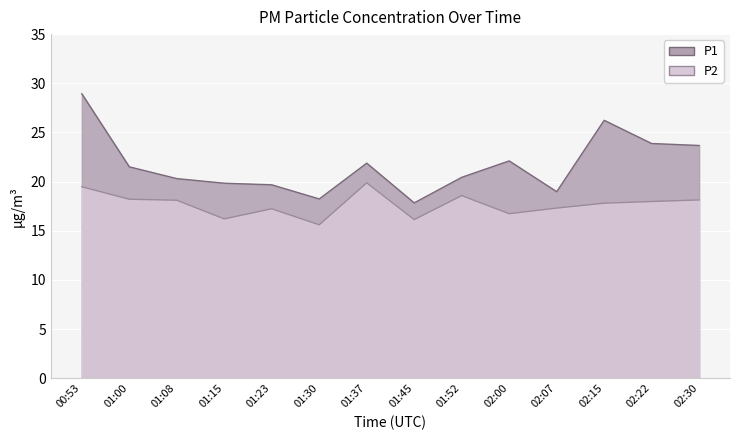

Reading left to right, list all the values displayed in this chart.

P1: 00:53=28.9	01:00=21.5	01:08=20.3	01:15=19.8	01:23=19.7	01:30=18.2	01:37=21.9	01:45=17.8	01:52=20.4	02:00=22.1	02:07=19.0	02:15=26.2	02:22=23.9	02:30=23.7
P2: 00:53=19.5	01:00=18.2	01:08=18.1	01:15=16.2	01:23=17.2	01:30=15.6	01:37=19.9	01:45=16.1	01:52=18.6	02:00=16.7	02:07=17.3	02:15=17.8	02:22=18.0	02:30=18.1